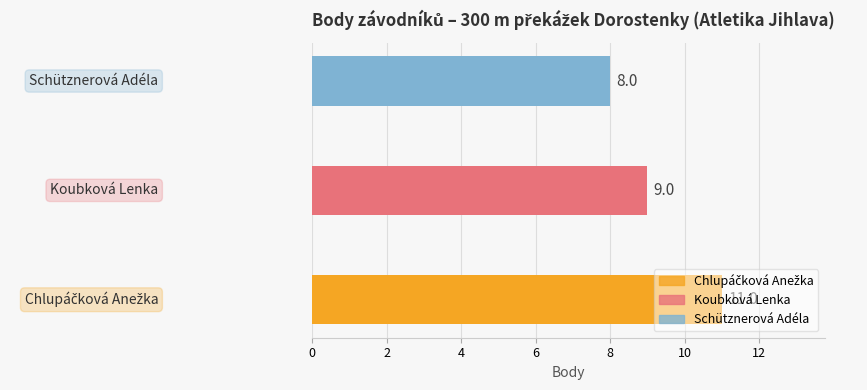

Does the chart contain any negative values?

No